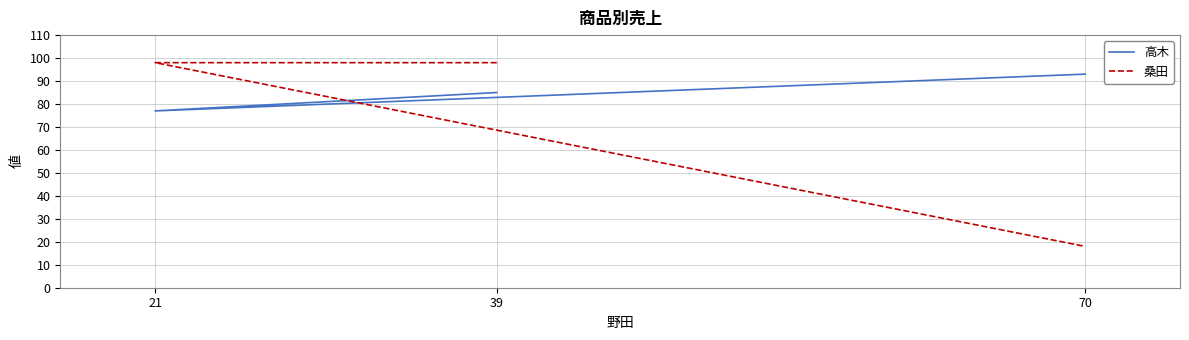

Is the value of 桑田 at 70 greater than the value of 高木 at 39?

No